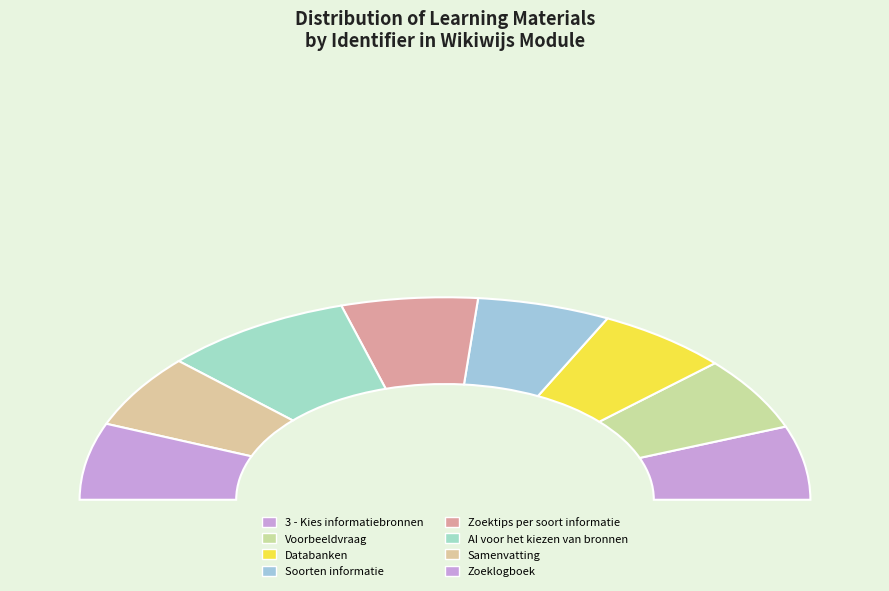

The Zoektips per soort informatie slice represents 3% of the pie. True or false?

False